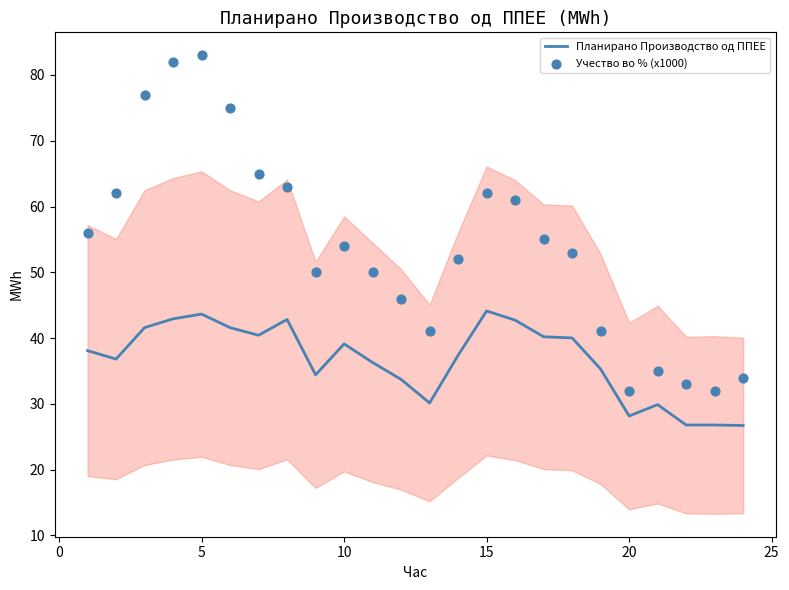

Which series has the largest total across all categories?

Учество во % (x1000)